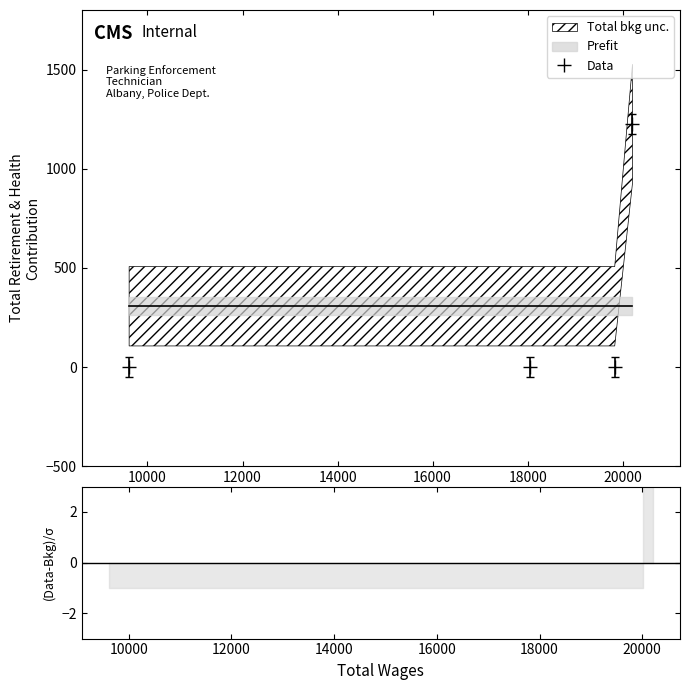

What is the highest value of the Data series?

1226